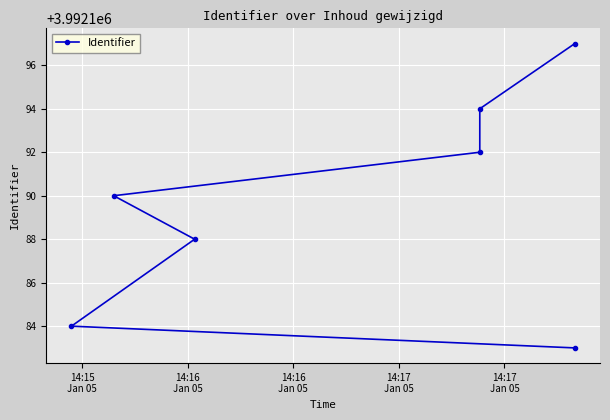

What is the maximum value shown in the chart?

3992197